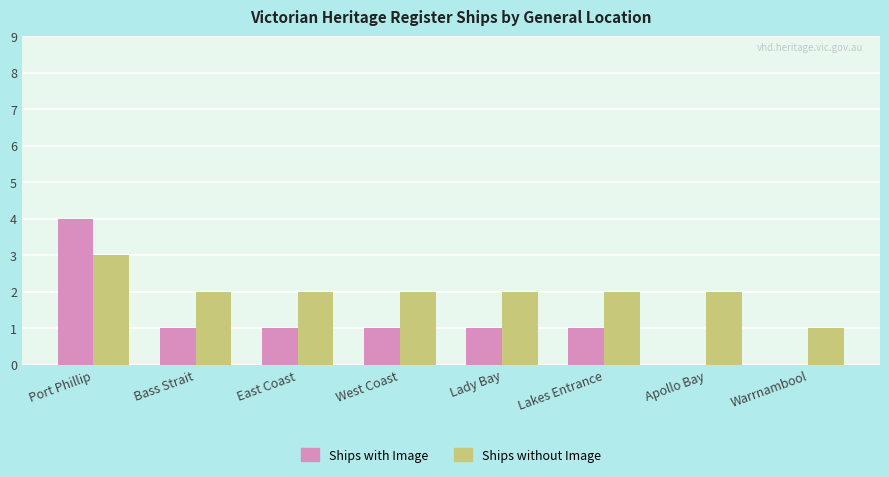

The Ships without Image series shows 1 at Warrnambool. True or false?

True